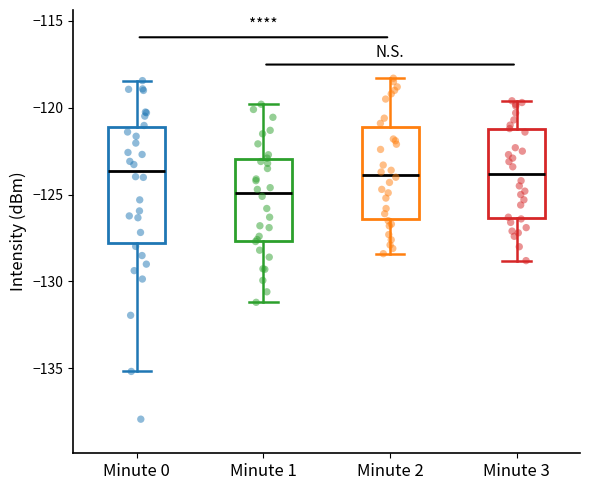

Where does the lower whisker of the box for Minute 0 end on the y-axis? The values are not printed on the chart, so give them approximately, as read against the axis.

-135.0